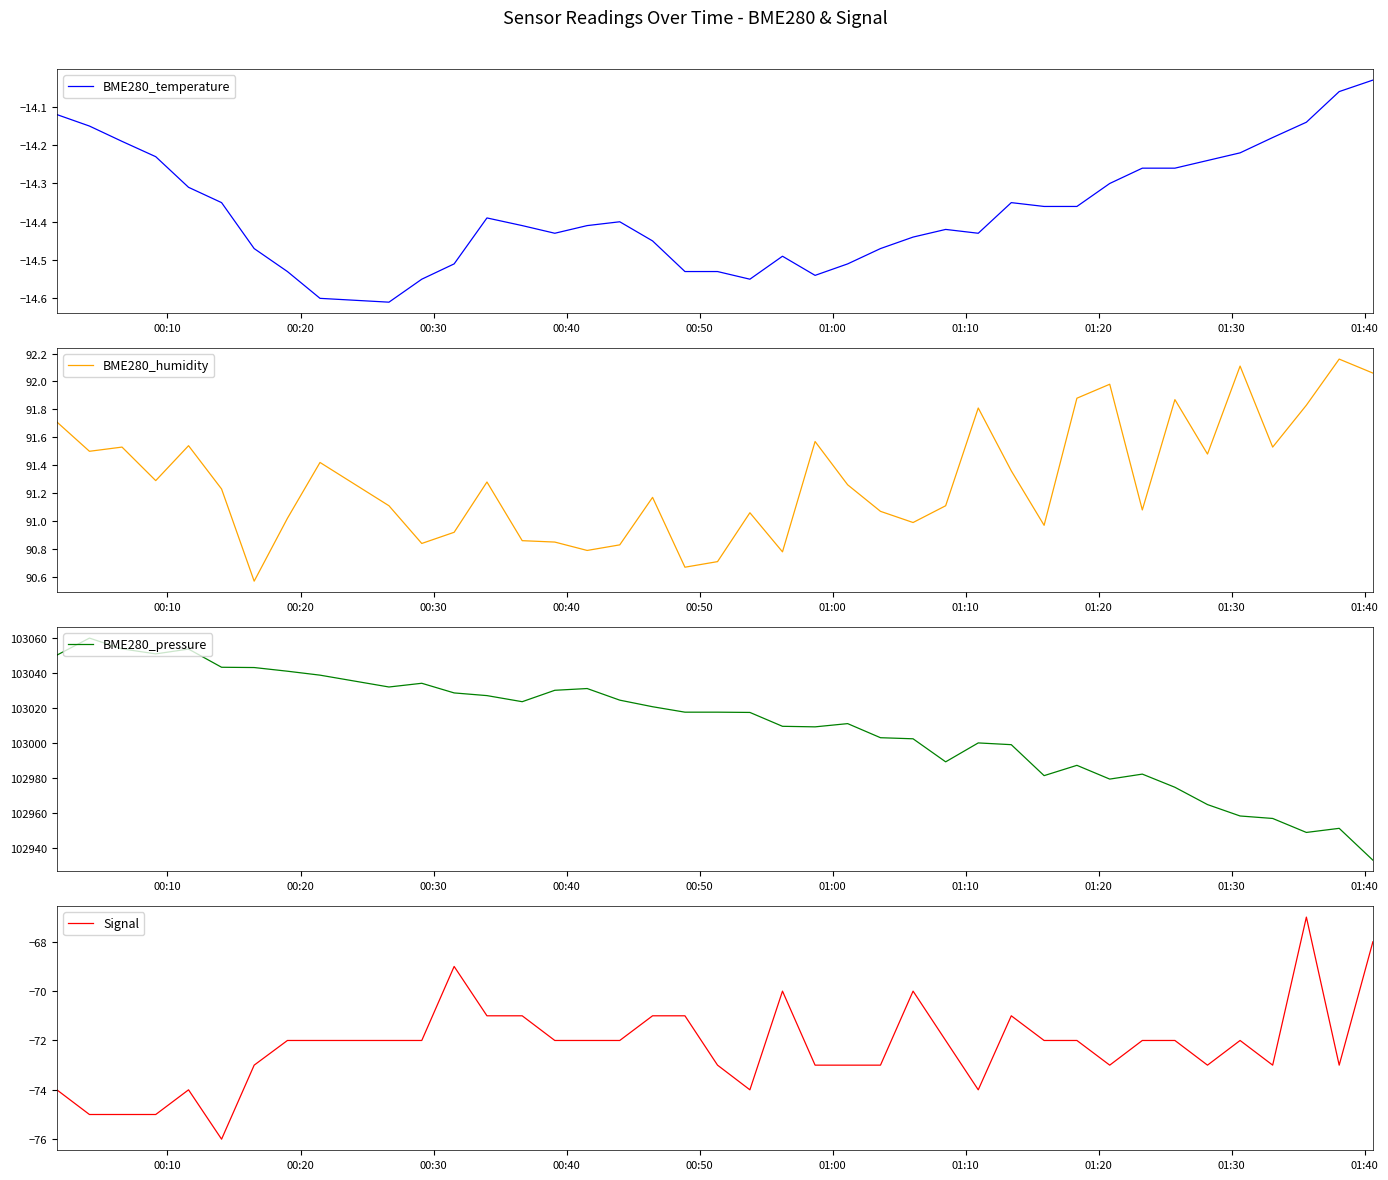

True or false: BME280_pressure has a value of 140824.2 at 30.

False